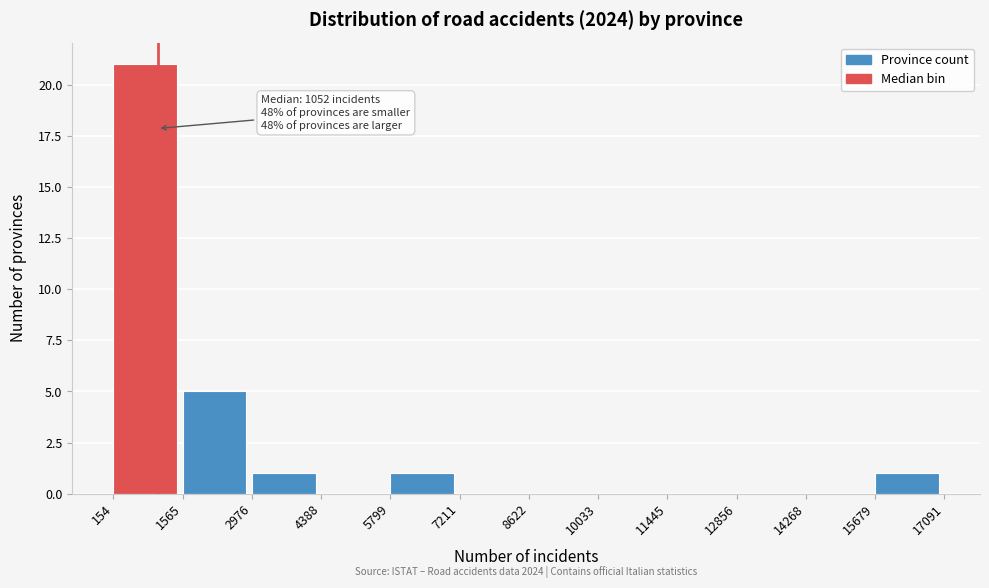

Over which range of the x-axis is the bar tallest?

154 to 1565